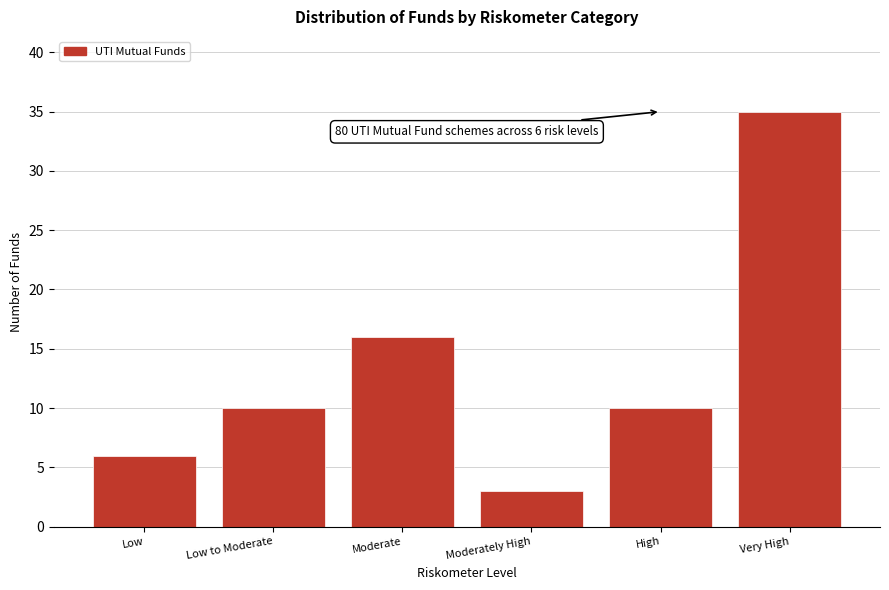

Reading left to right, list all the values displayed in this chart.

Low=6	Low to Moderate=10	Moderate=16	Moderately High=3	High=10	Very High=35